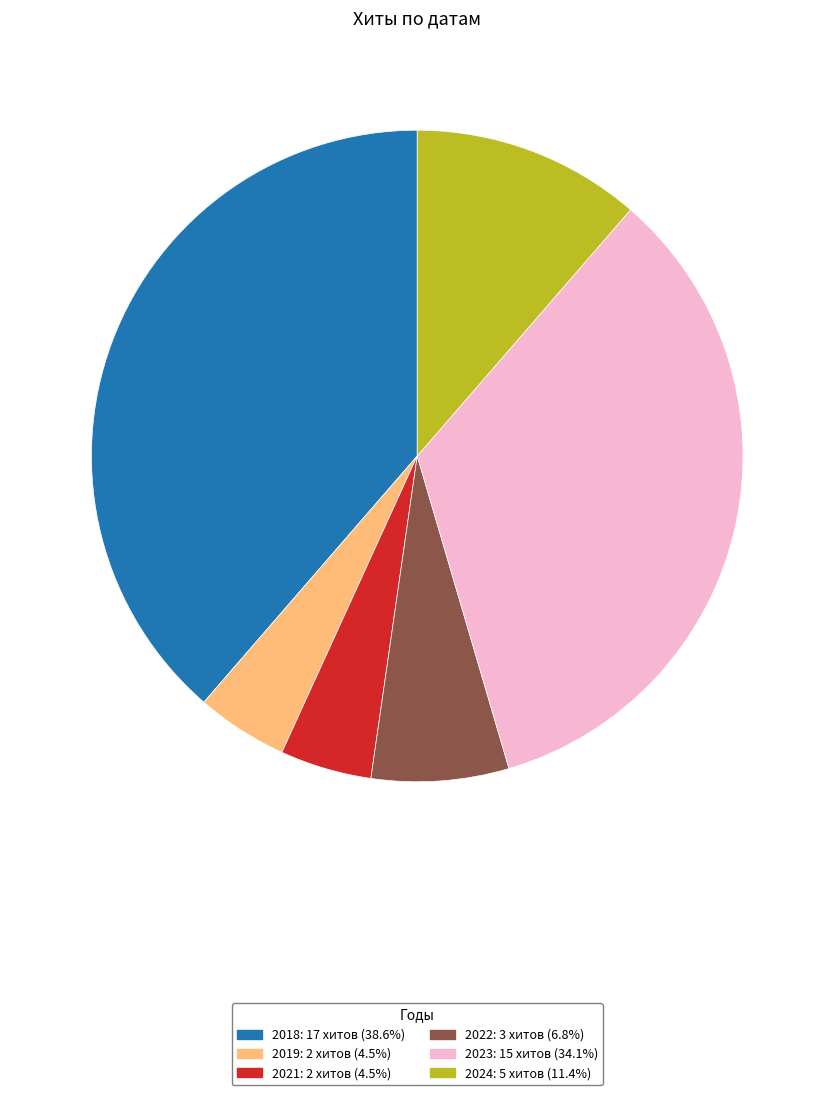

Is there any slice that represents more than half of the pie?

No